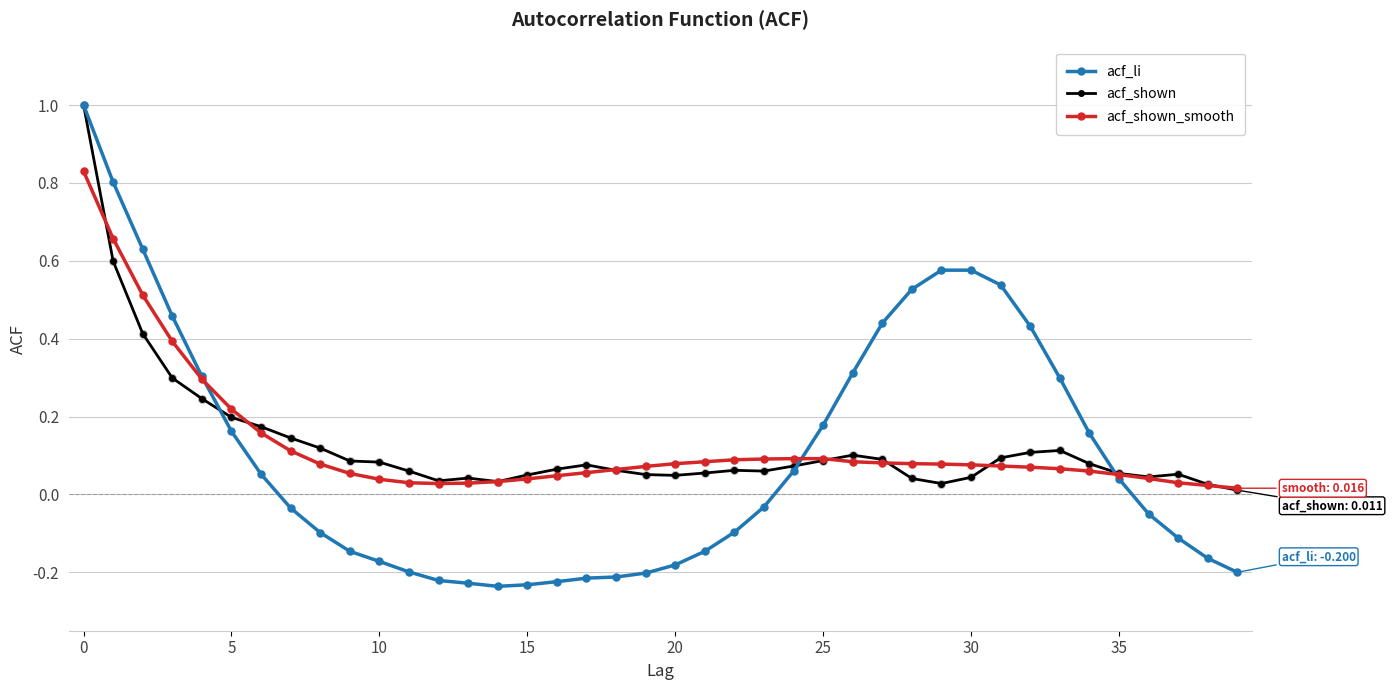

Which series has the widest spread of values?

acf_li